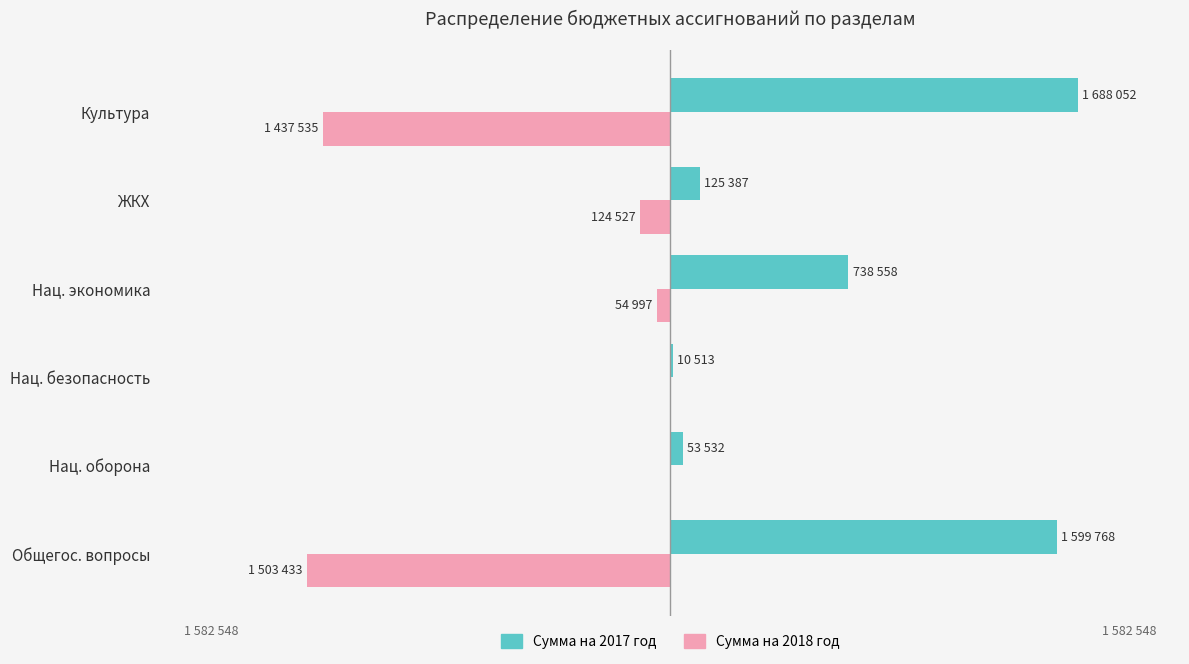

What are all the series names shown in the legend?

Сумма на 2017 год, Сумма на 2018 год